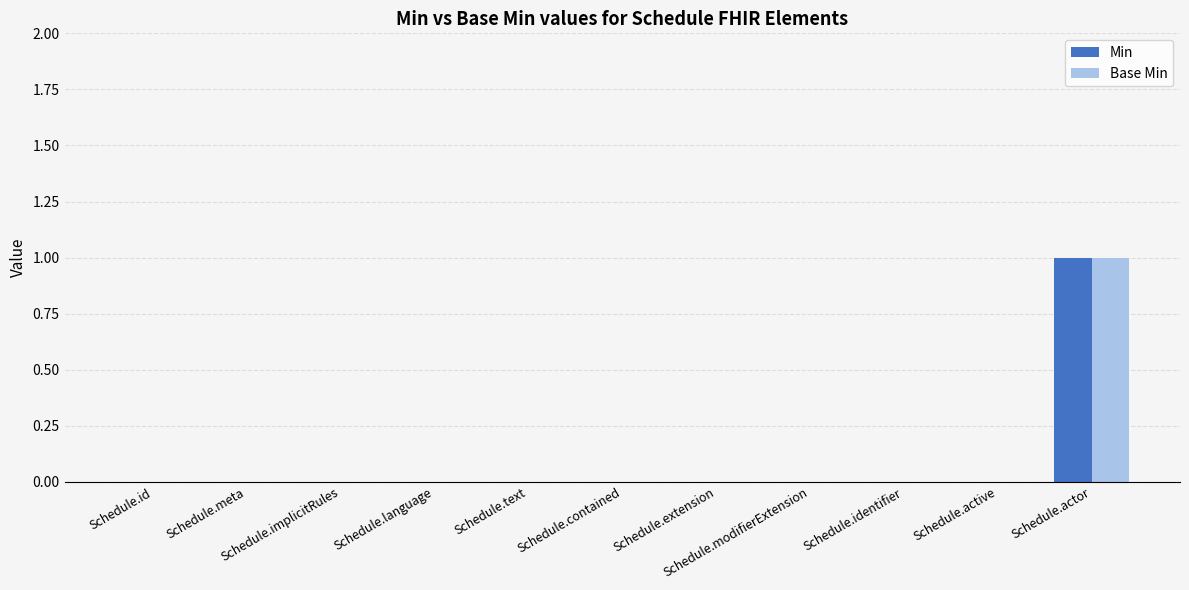

What is the sum of all Base Min values?

1